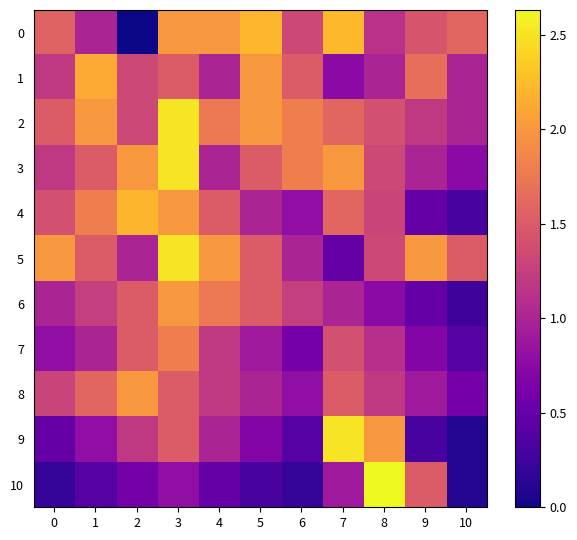

At 1, list the series in order from largest to smallest.

1, 2, 4, 8, 3, 5, 6, 0, 7, 9, 10